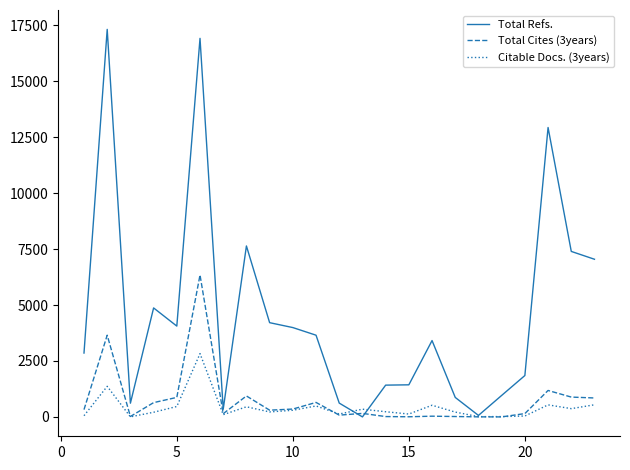

What is the difference between the second highest and minimum values in the Total Cites (3years) series?

3651